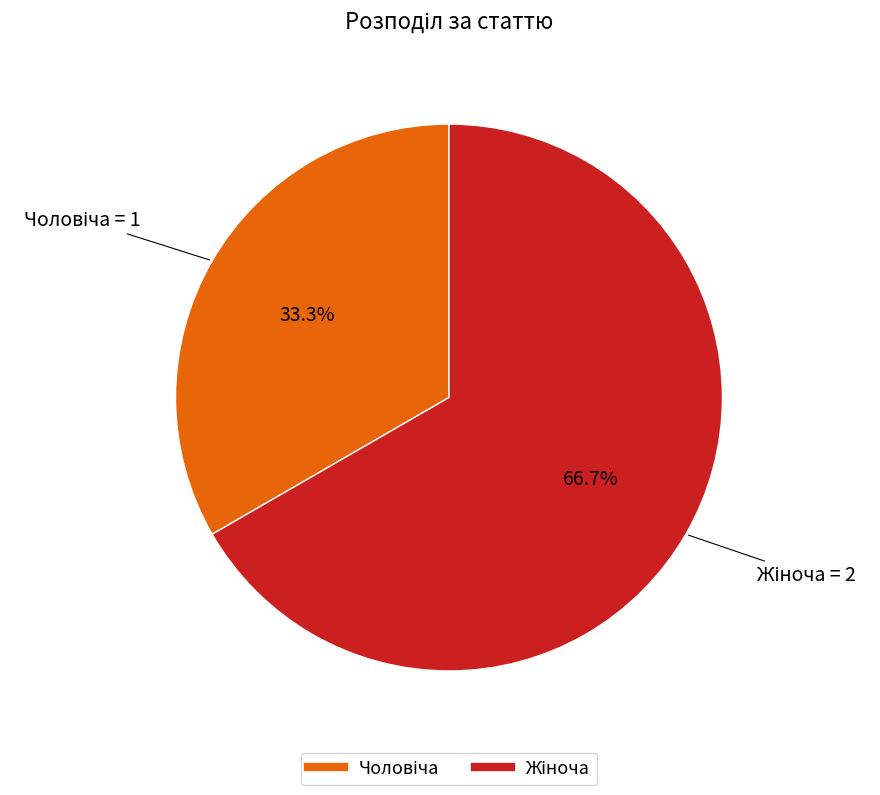

Count the number of slices in the pie.

2